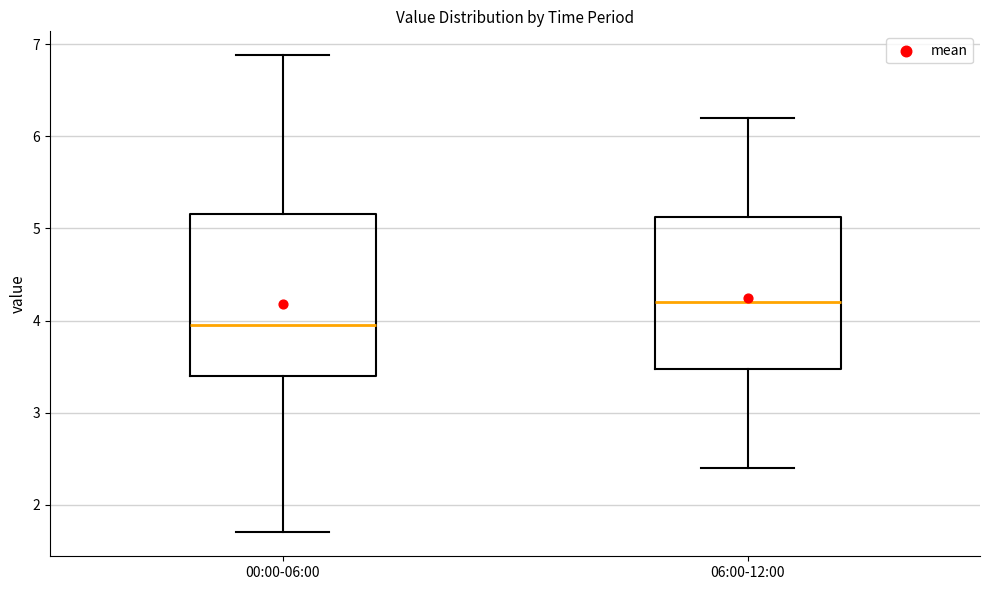

Where does the upper whisker of the box for 00:00-06:00 end on the y-axis? The values are not printed on the chart, so give them approximately, as read against the axis.

6.9